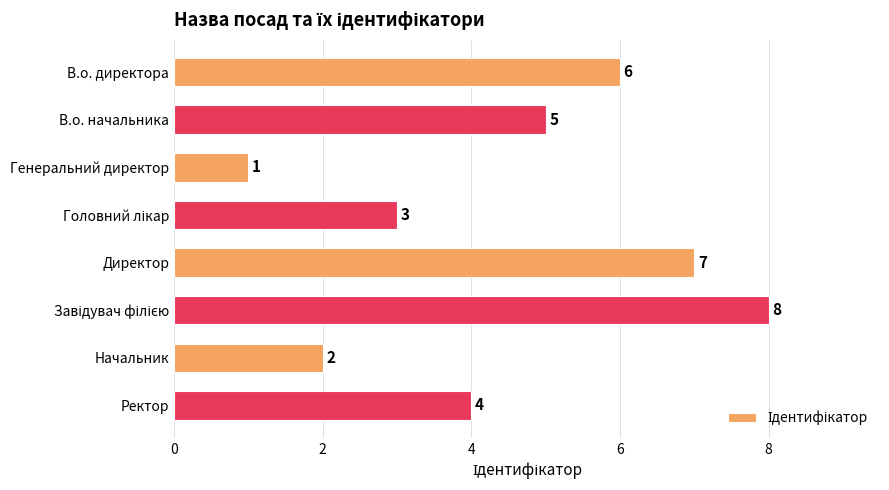

At which label is the value closest to 4?

Ректор